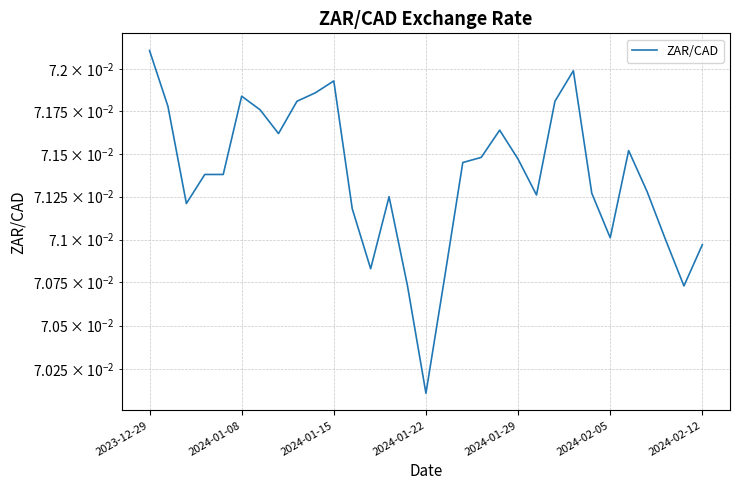

How many data points does each series have?

31